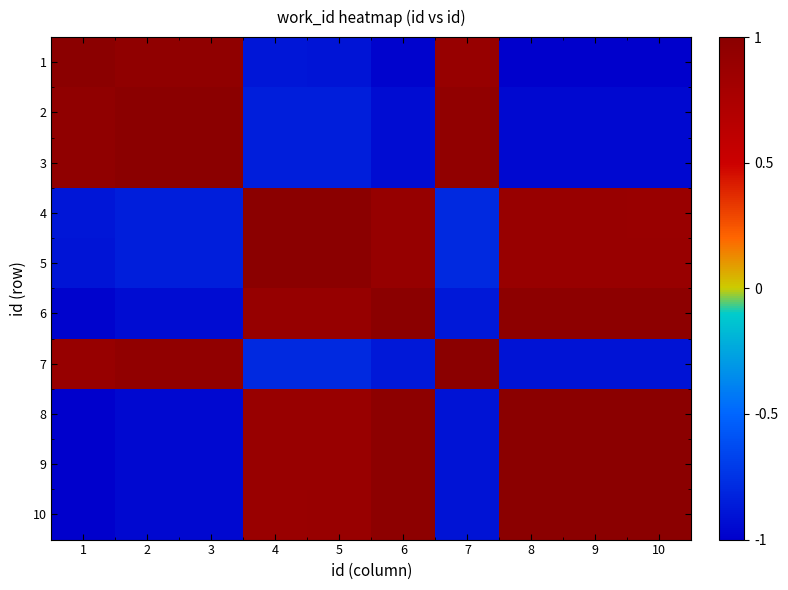

At how many categories does at least one series exceed 0?

10